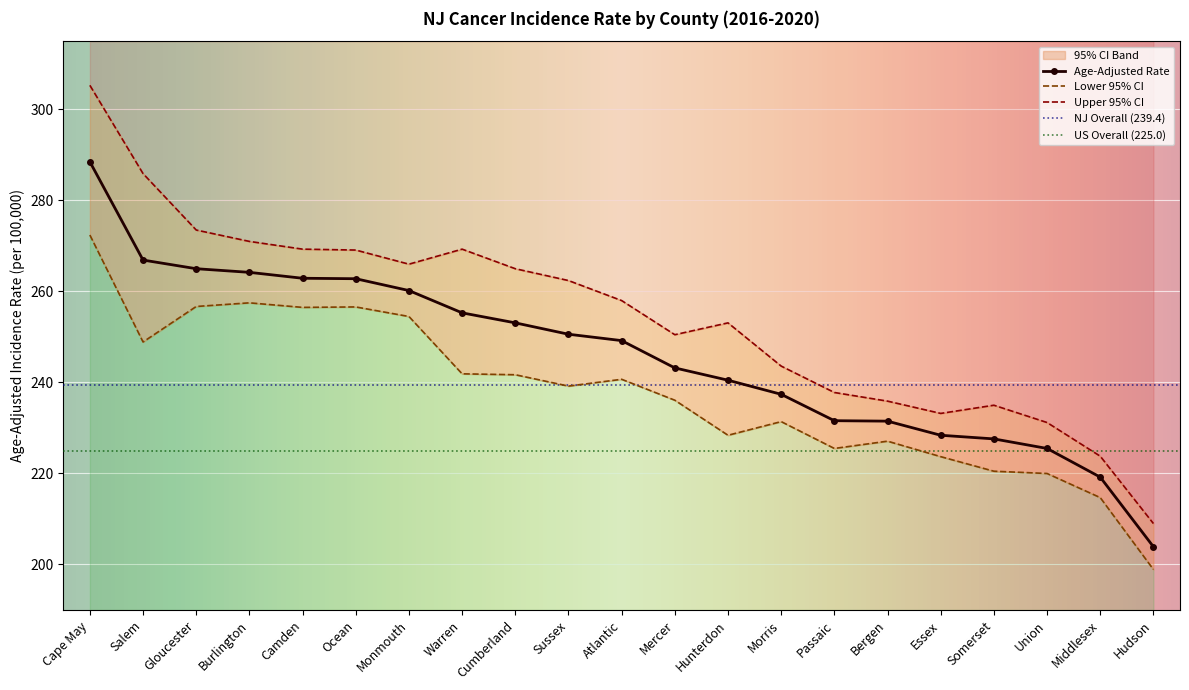

True or false: Lower 95% CI and Age-Adjusted Rate intersect in this chart.

False